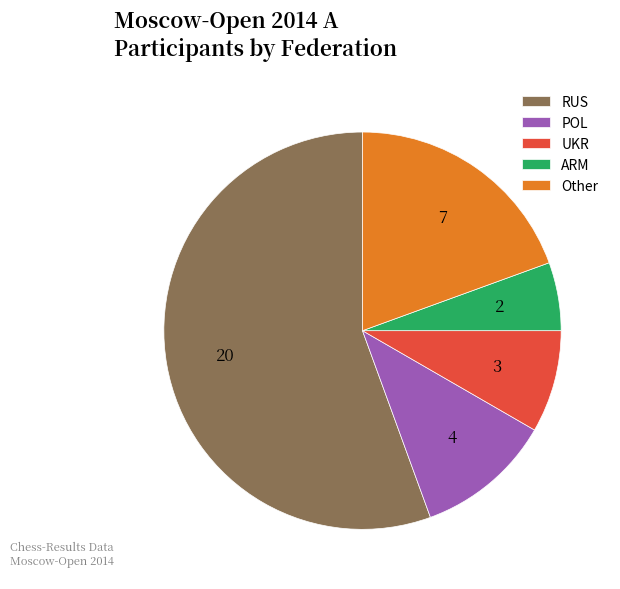

What is the ratio of the value at ARM to the value at RUS?

0.1